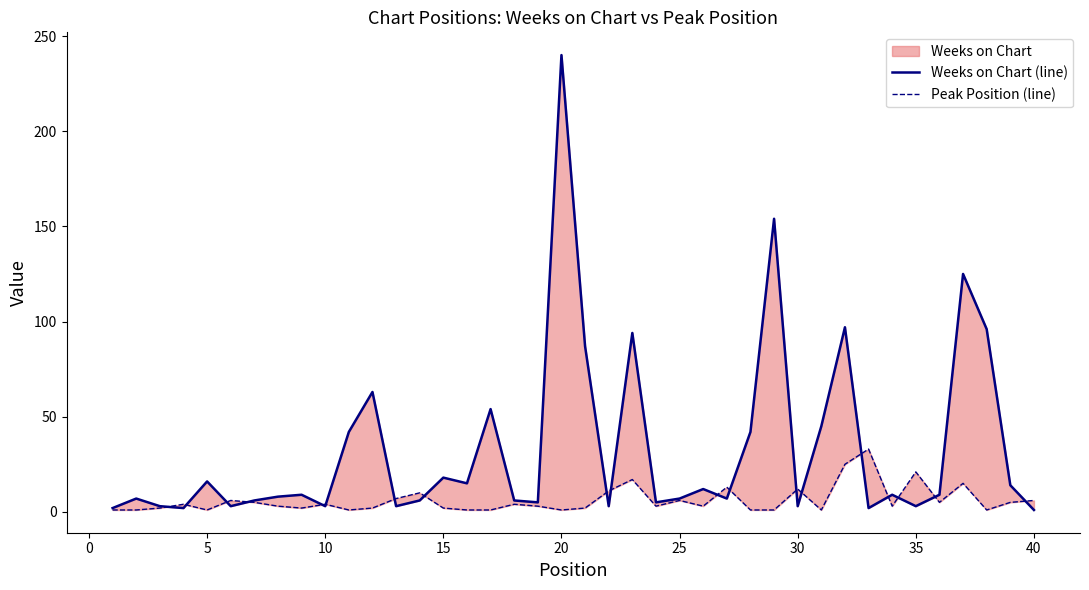

The value of Weeks on Chart (line) at 5 is 7. True or false?

False